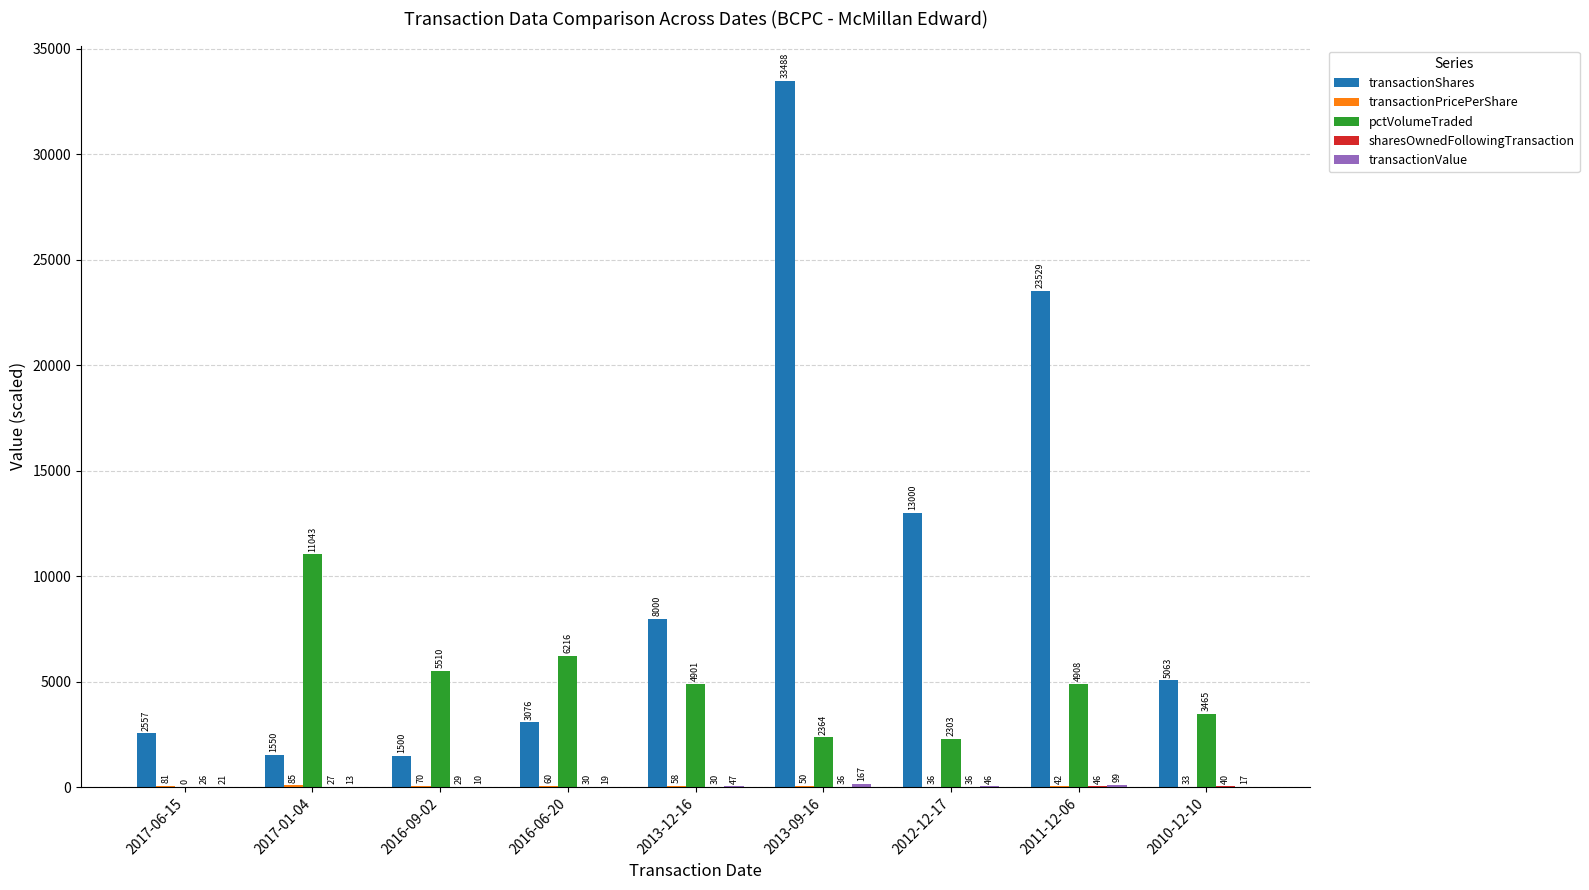

What is the highest value of the transactionShares series?

33488.0